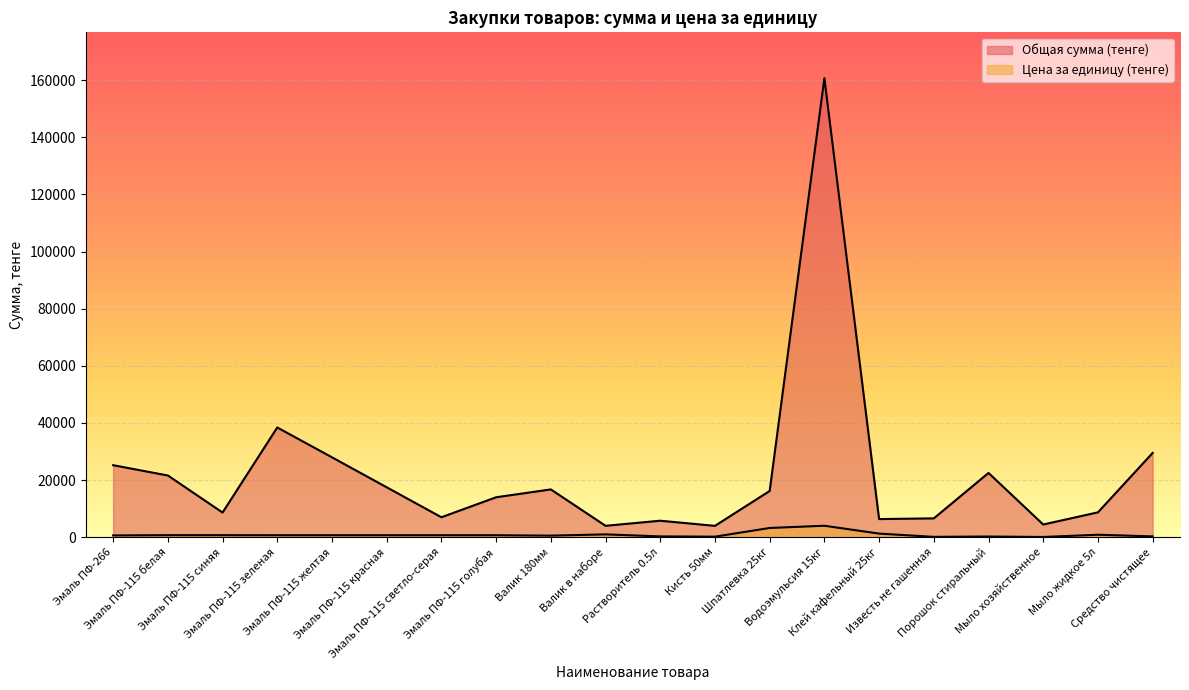

What is the spread (max minus min) of values at Известь не гашенная?

6468.0